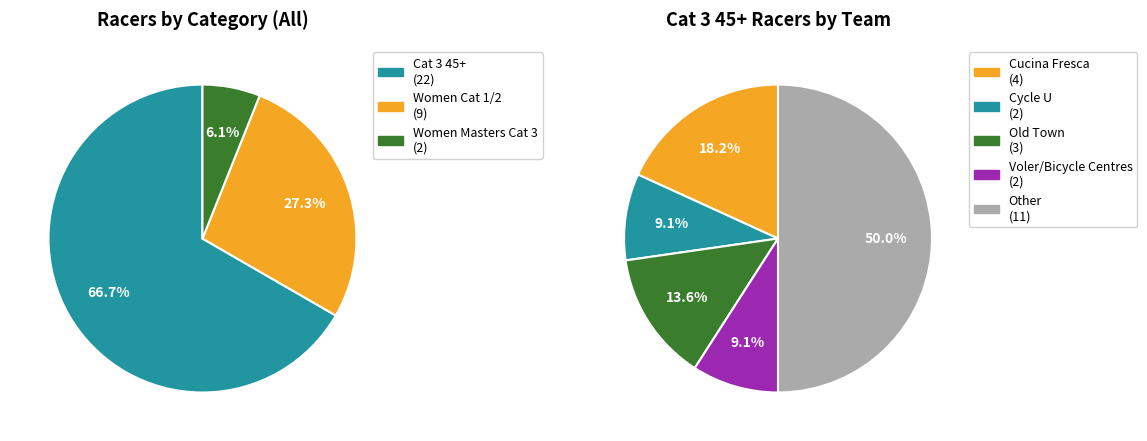

Rank the categories by value from highest to lowest.

Cat 3 45+, Women Cat 1/2, Women Masters Cat 3